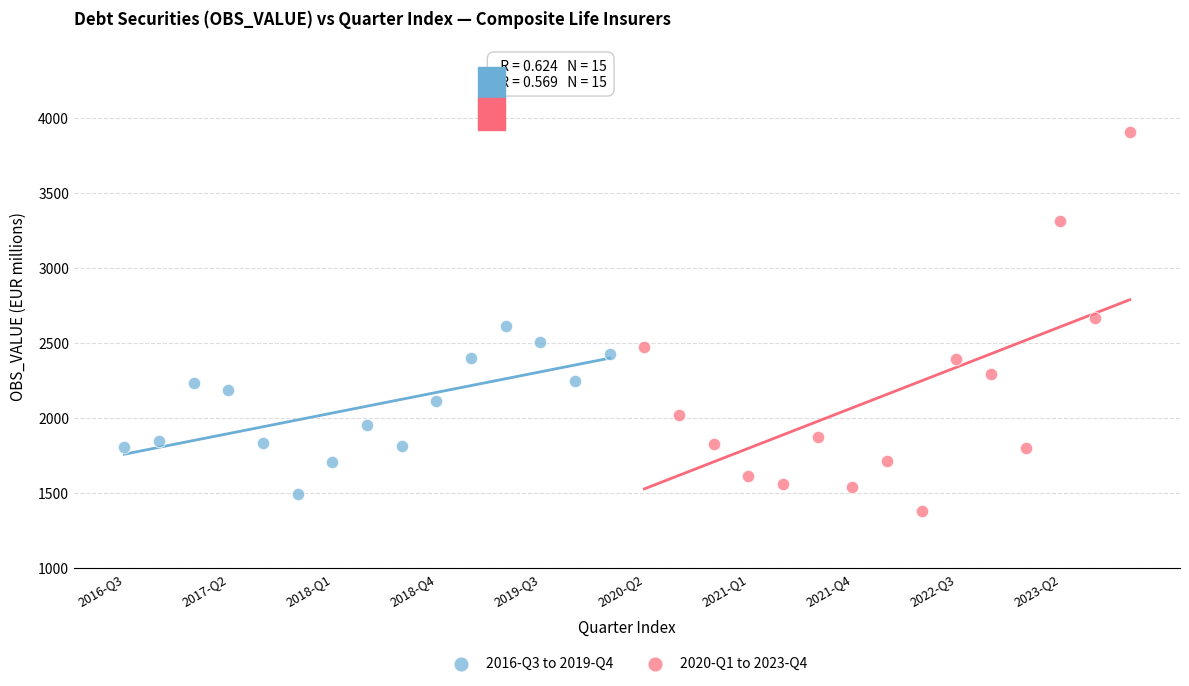

Which series has the widest spread of Y values?

2020-Q1 to 2023-Q4